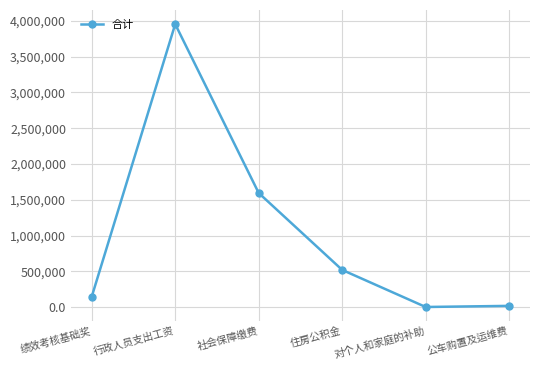

What is the value of the 4th point from the left?

521977.2